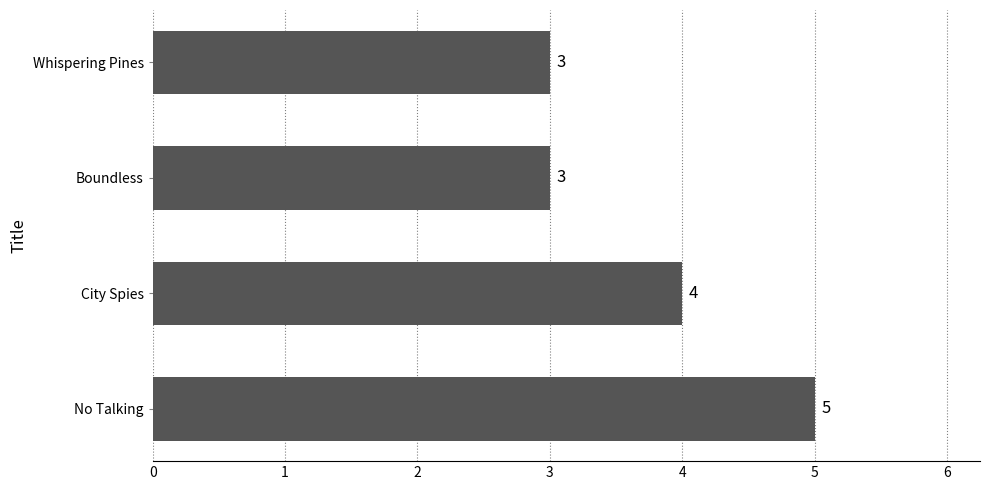

The value at City Spies is 7. True or false?

False